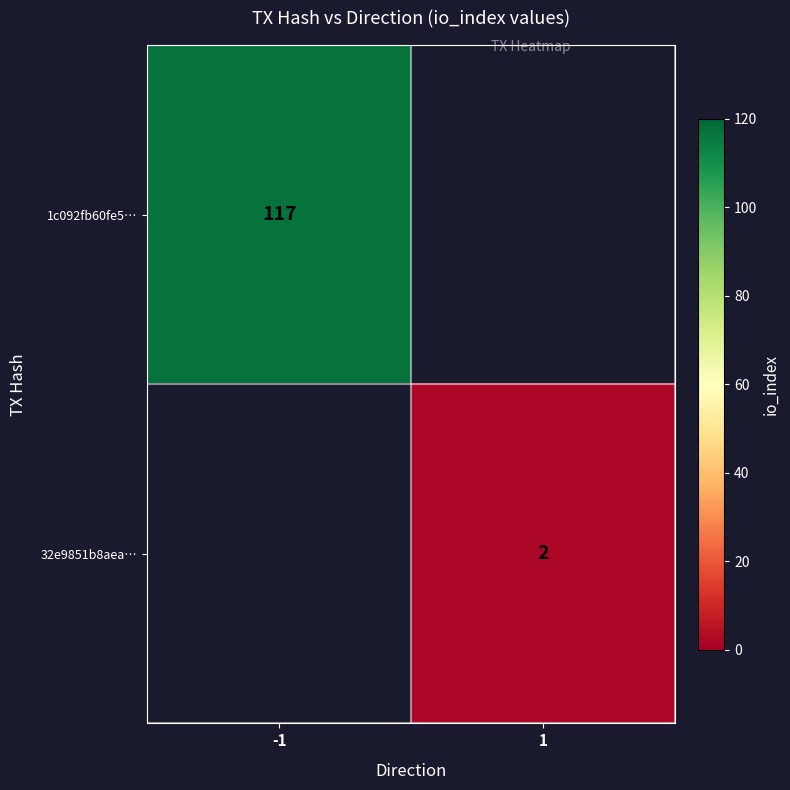

Is the value of 32e9851b8aea… at 1 greater than the value of 1c092fb60fe5… at -1?

No